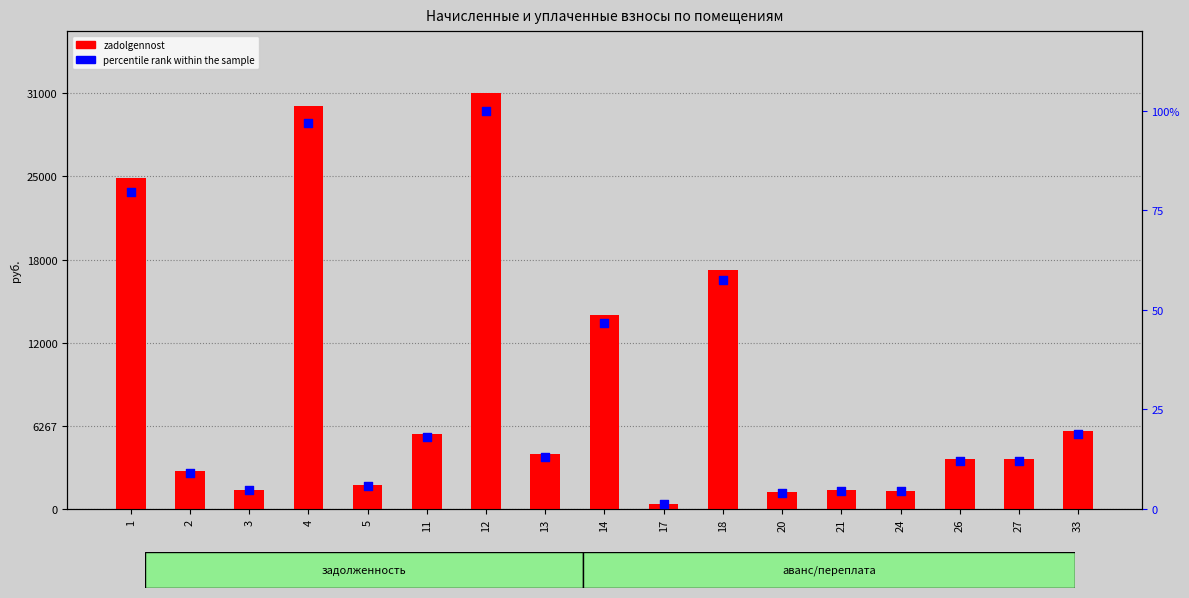

Is the value of percentile rank within the sample at 4 greater than the value of zadolgennost at 33?

No